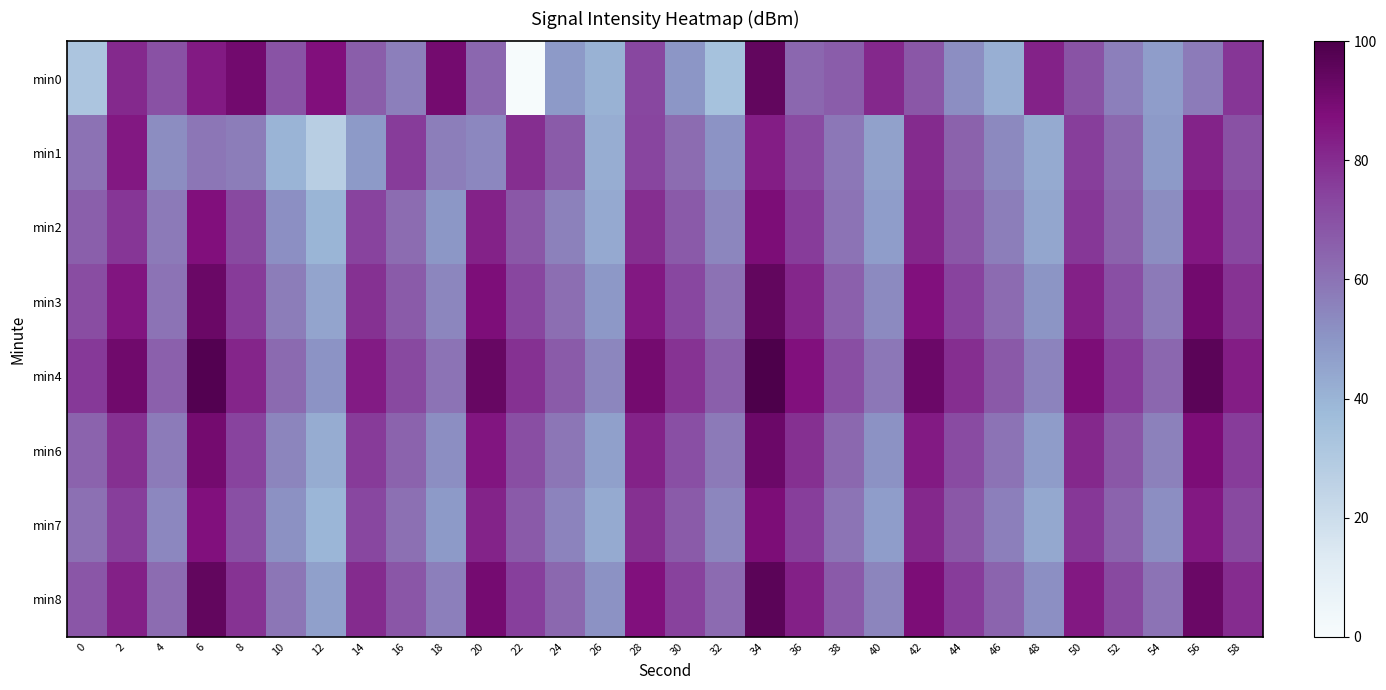

List the series in order of their peak value, lowest first.

min1, min2, min7, min6, min3, min0, min8, min4